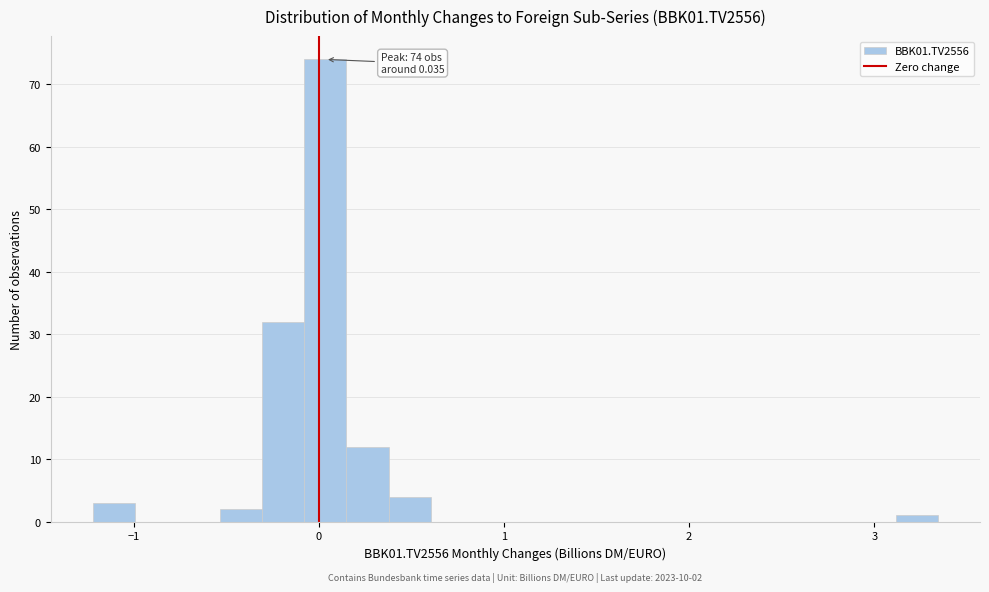

Around what value on the x-axis is the tallest bar? Give the approximate position of its centre, as read against the axis.

0.0